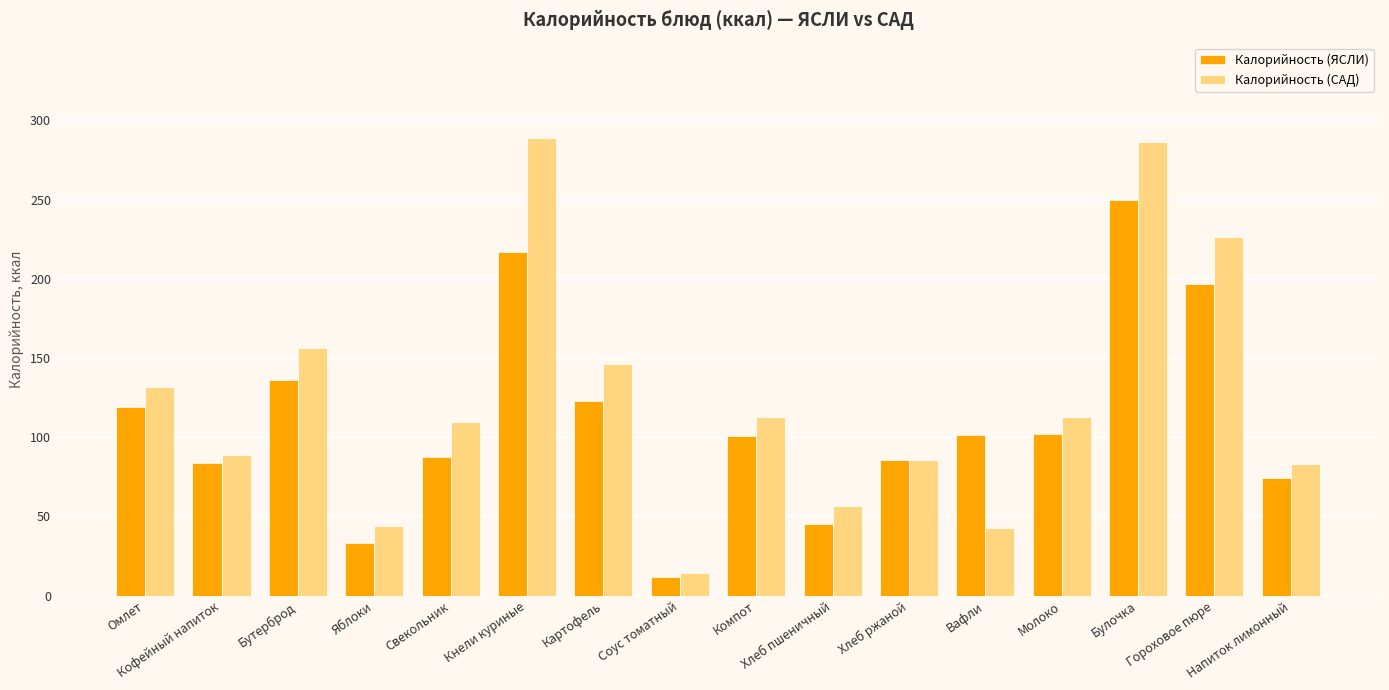

What are all the series names shown in the legend?

Калорийность (ЯСЛИ), Калорийность (САД)